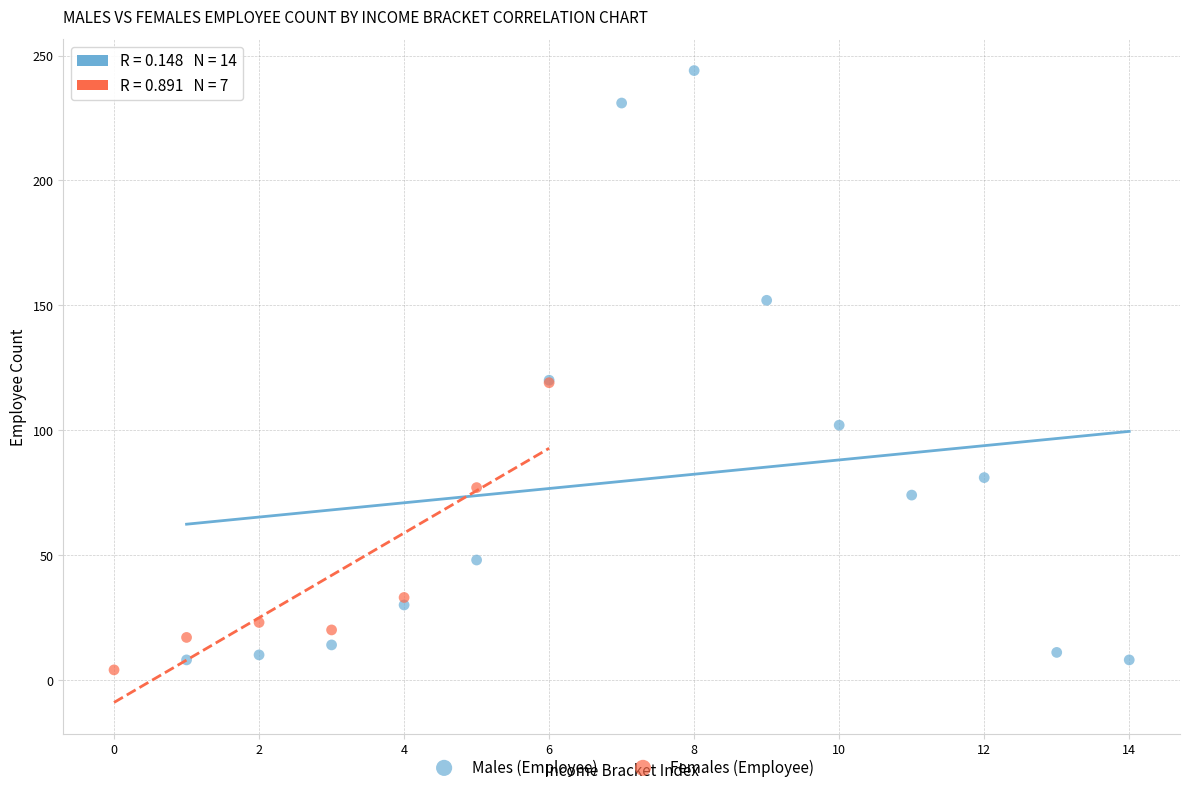

What are all the series names shown in the legend?

Males (Employee), Females (Employee)